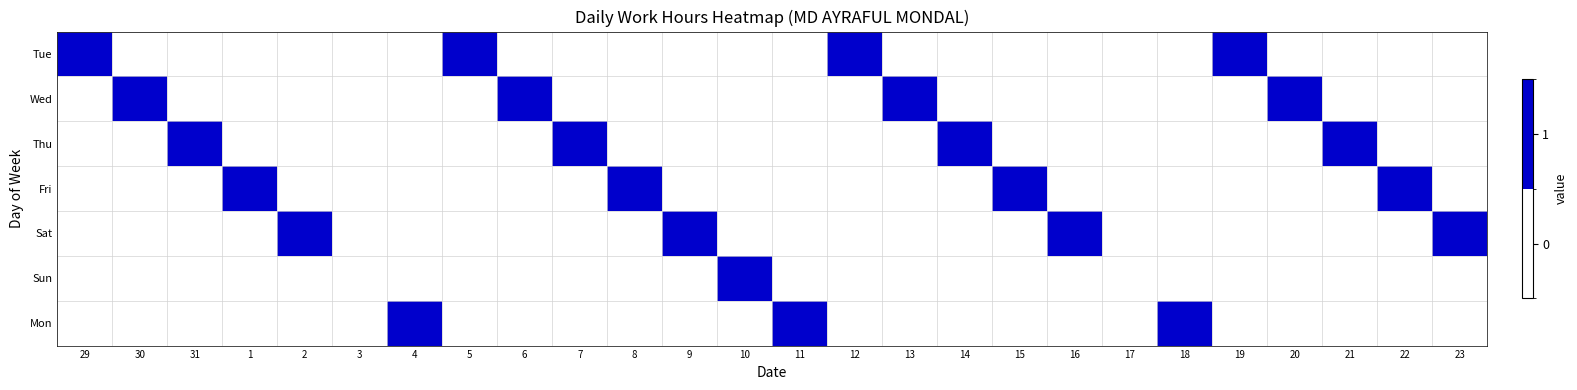

The value of Wed at 14 is 0. True or false?

False